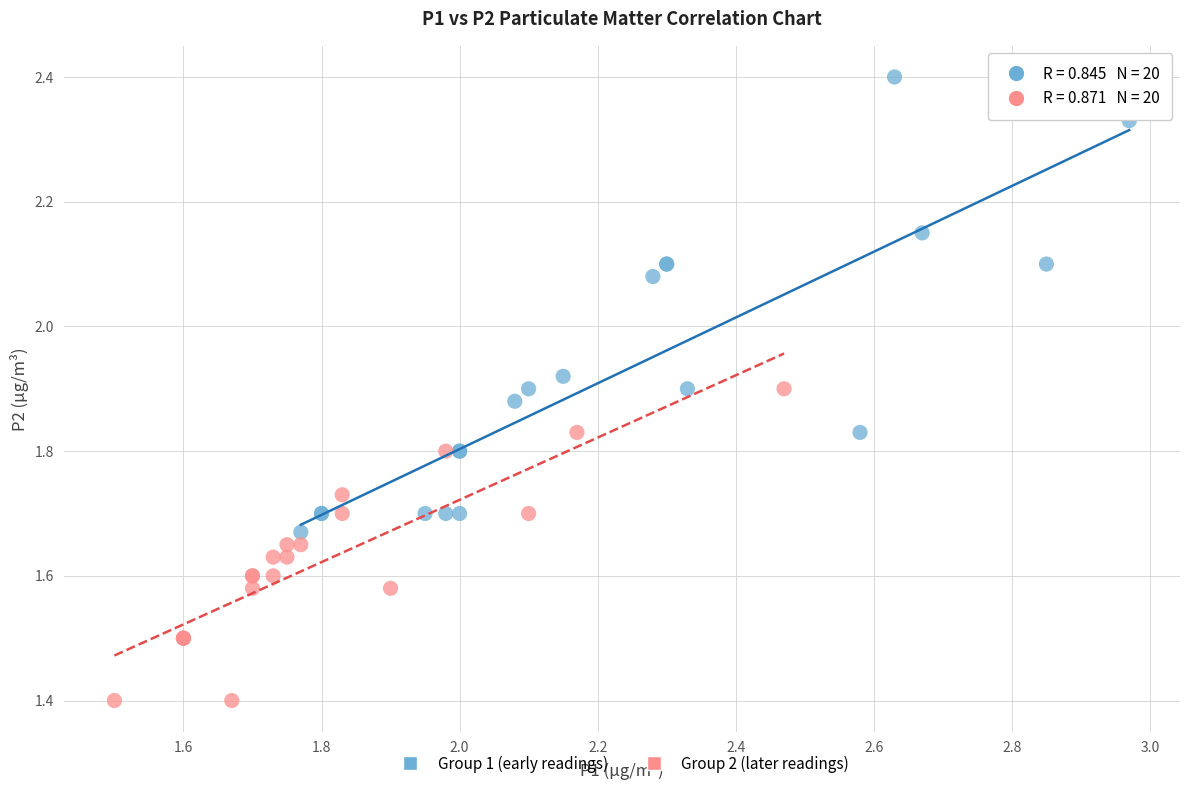

Which series has the widest spread of Y values?

Group 1 (early readings)